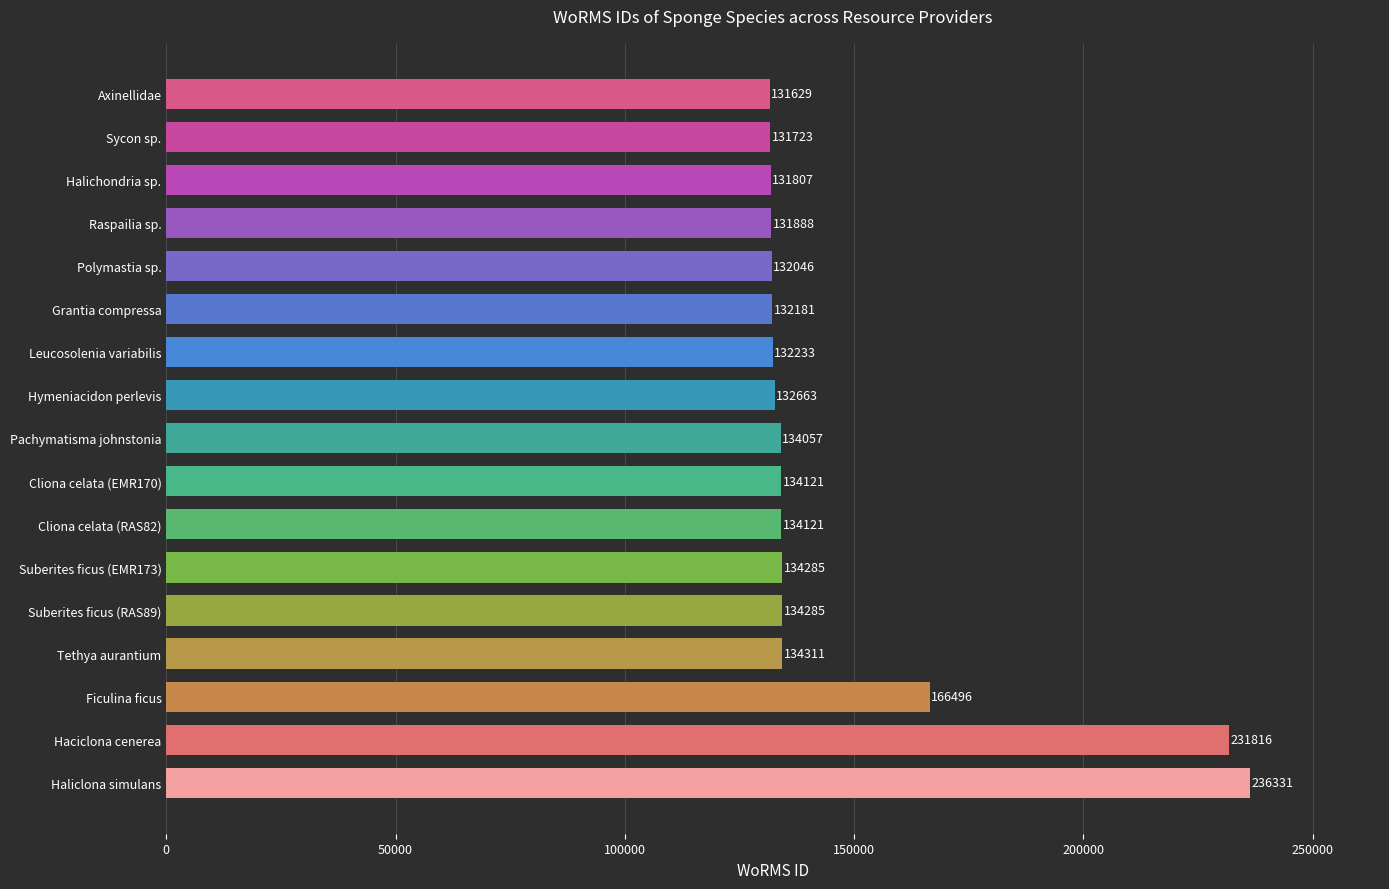

Does the chart contain any negative values?

No